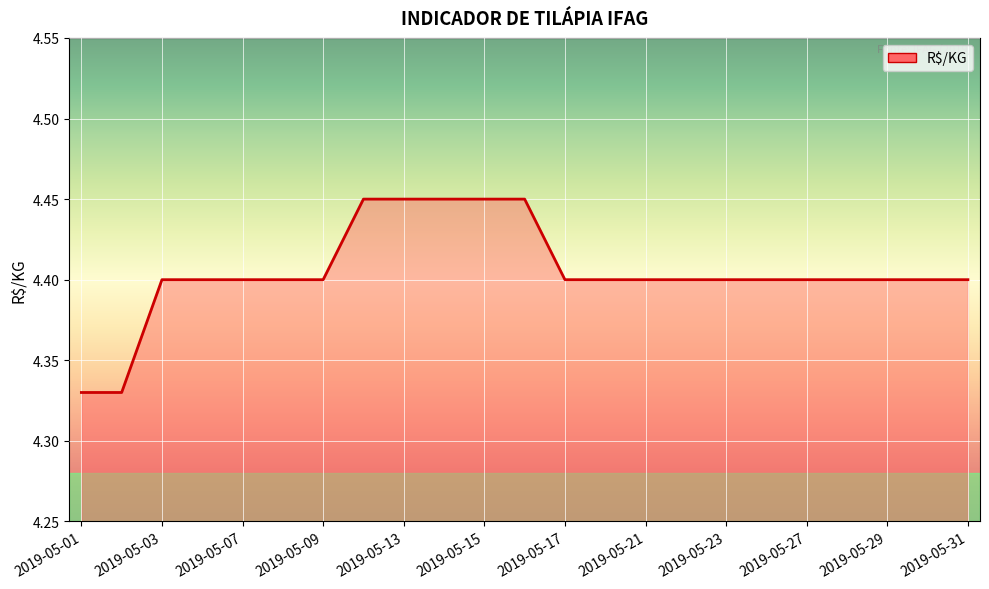

Reading right to left, transcribe all the data shown in this chart.

4.4	4.4	4.4	4.4	4.4	4.4	4.4	4.4	4.4	4.4	4.4	4.5	4.5	4.5	4.5	4.5	4.4	4.4	4.4	4.4	4.4	4.3	4.3